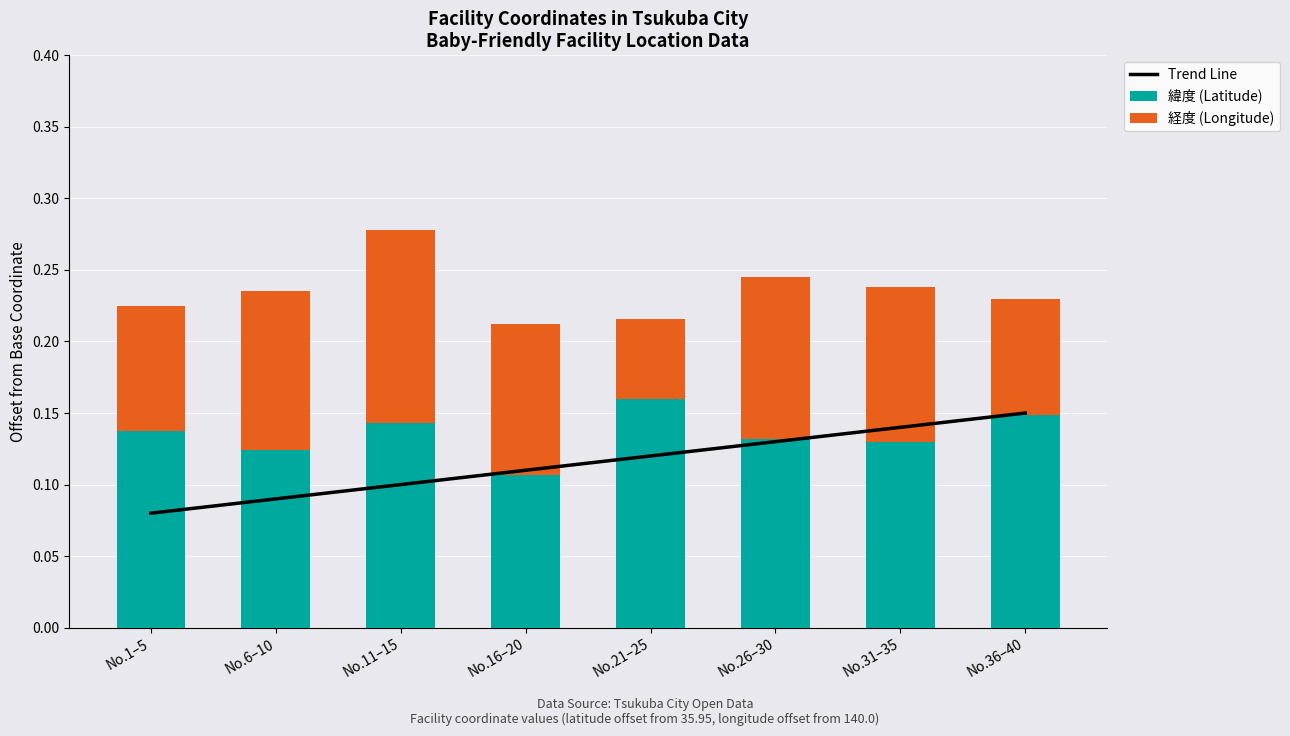

At which label does Trend Line reach its peak?

No.36–40